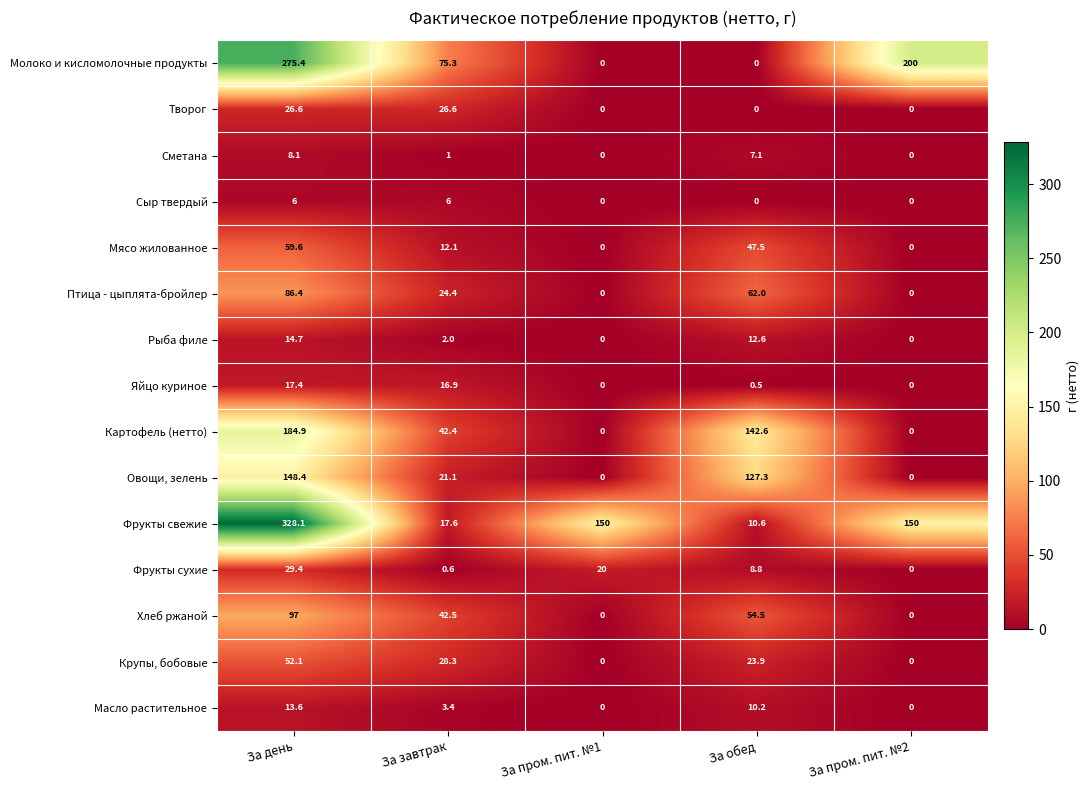

Where does the Мясо жилованное series first go above 12?

За день